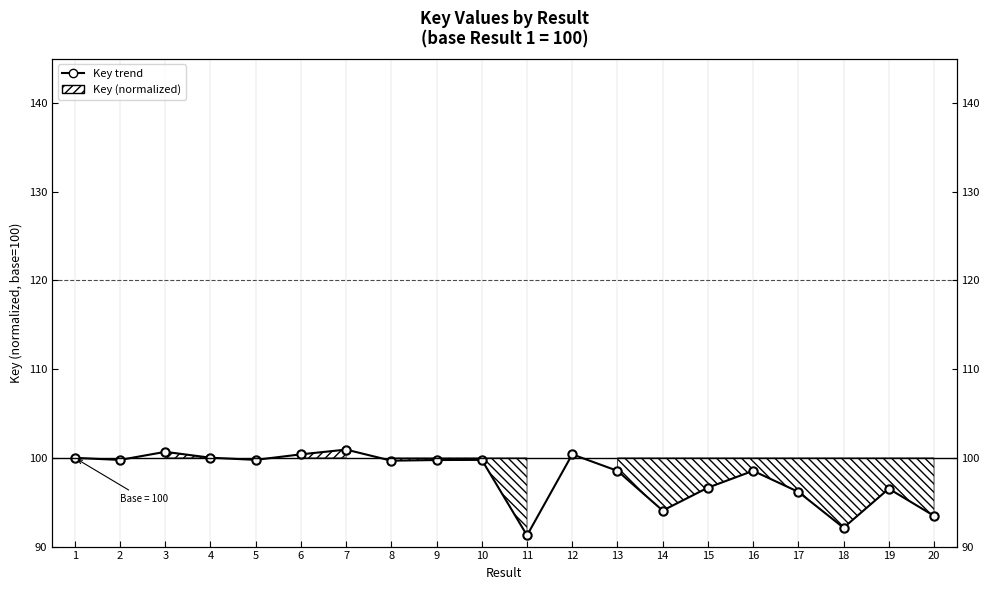

What is the ratio of the value at 5 to the value at 14?

1.1